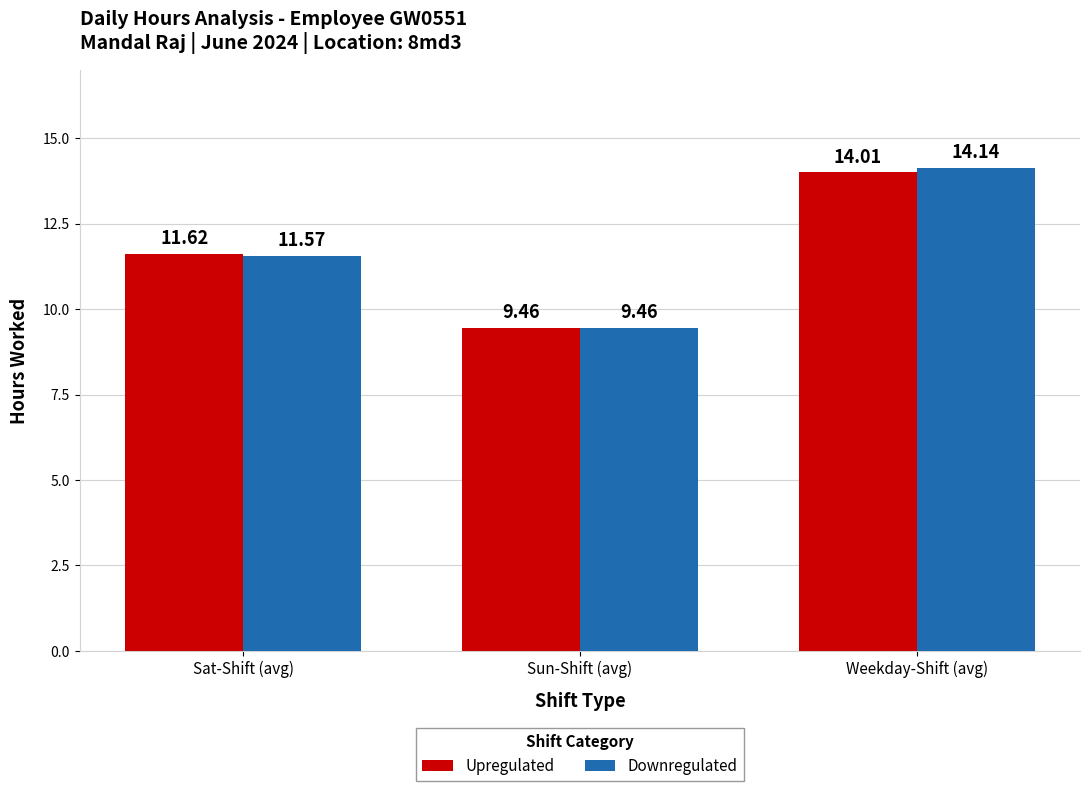

Rank the series at Weekday-Shift (avg) from highest to lowest value.

Downregulated, Upregulated